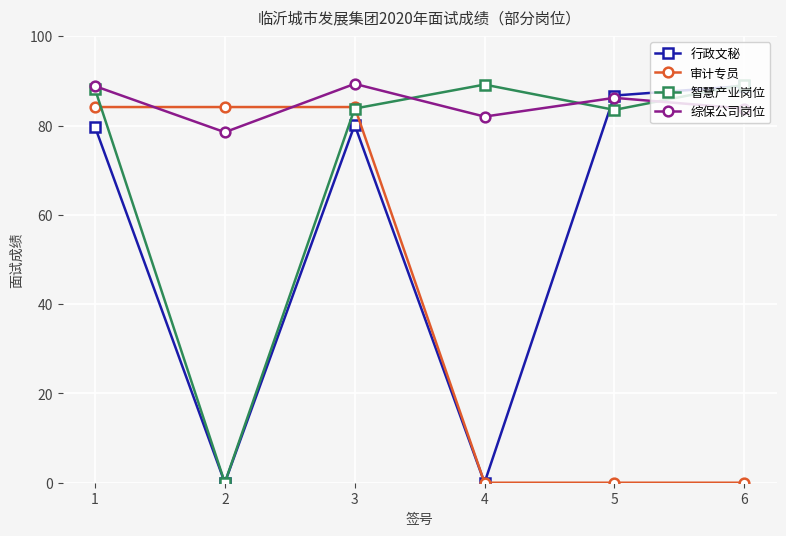

How many series are shown in this chart?

4